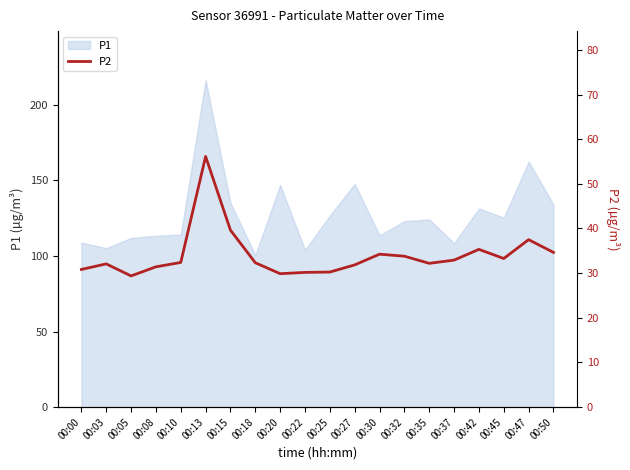

Where does the data first go above 32?

00:03